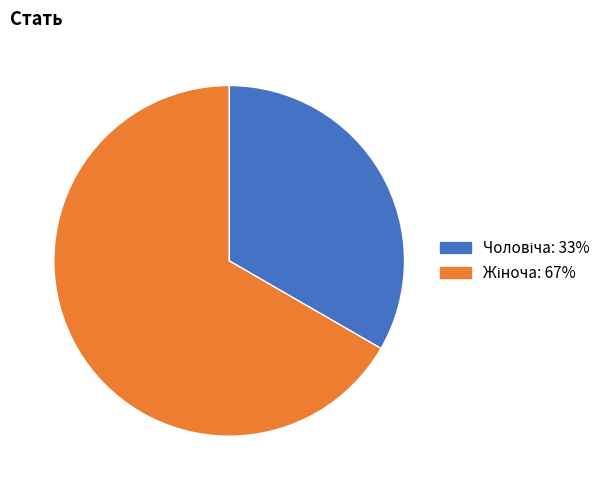

Is there any slice that represents more than half of the pie?

Yes